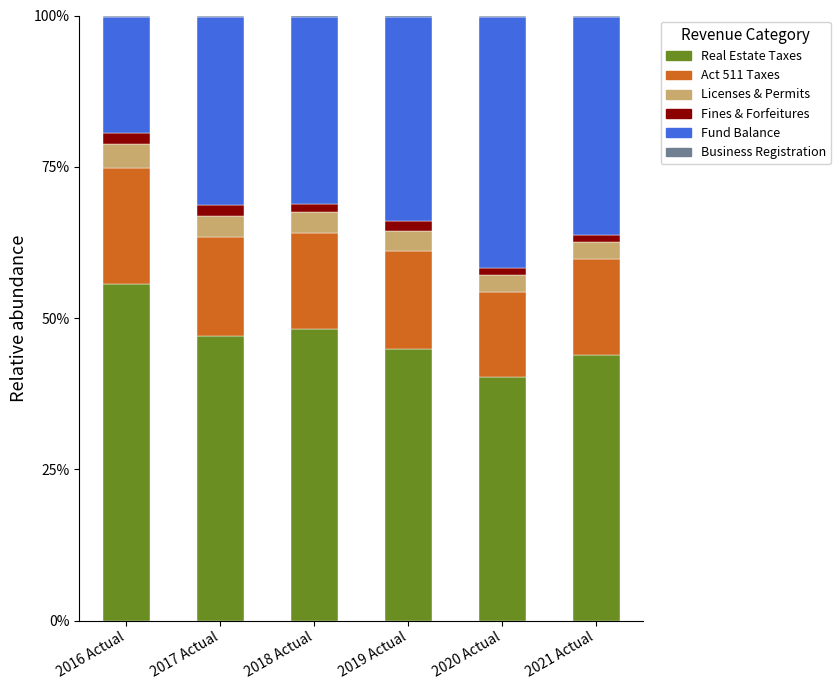

The Real Estate Taxes series shows 19.0 at 2021 Actual. True or false?

False